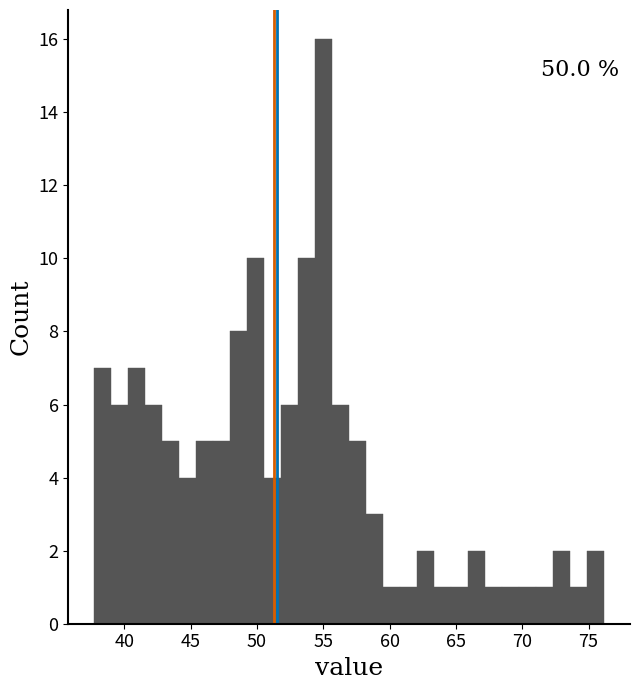

Read against the x-axis, roughly where is the centre of the tallest bar?

55.0